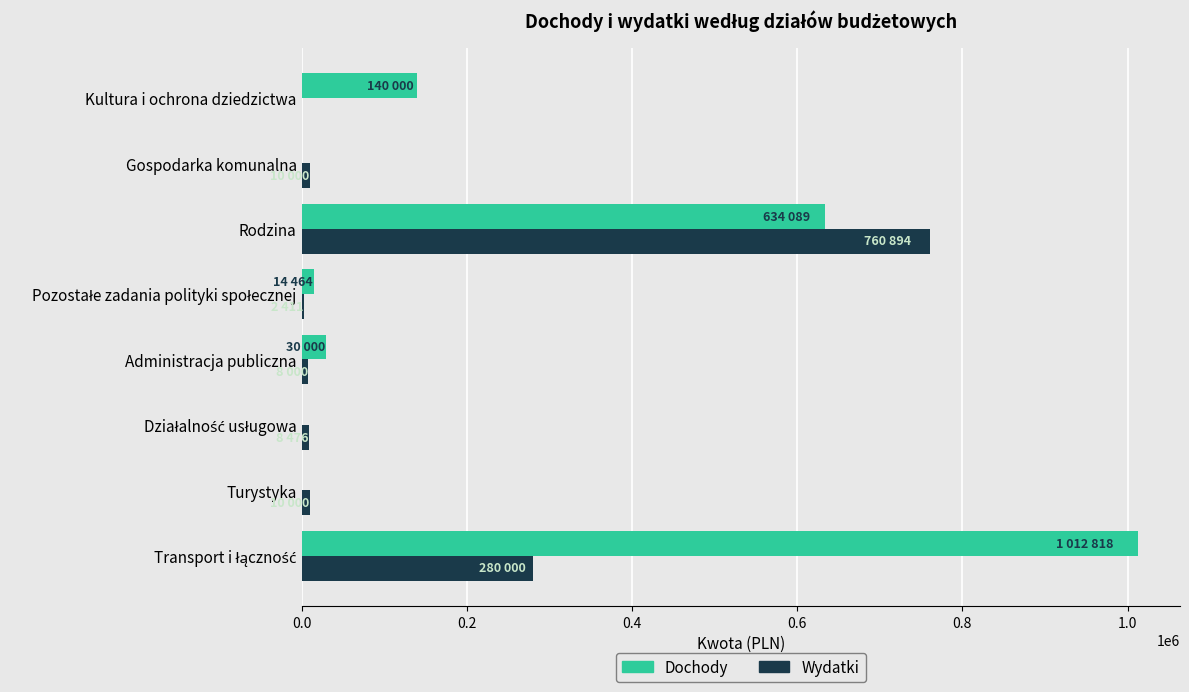

What is the maximum value shown in the chart?

1012818